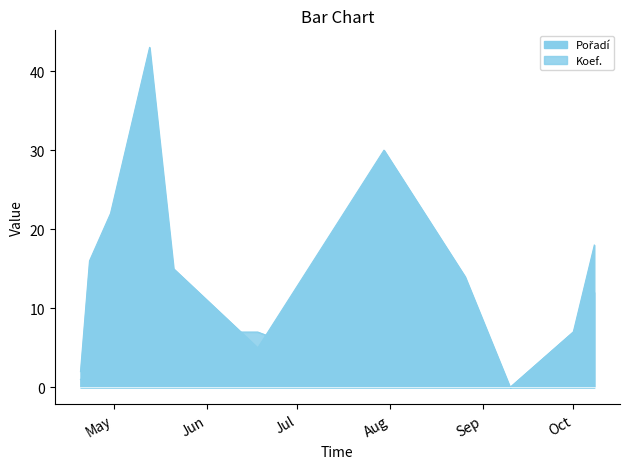

The value of Pořadí at 2016-05-21 is 15. True or false?

True